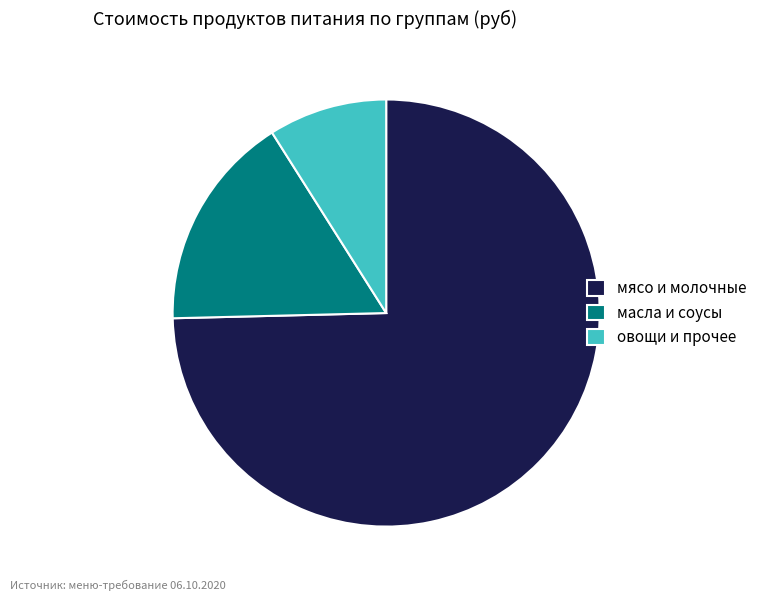

Combined, do масла и соусы and мясо и молочные account for over 50%?

Yes